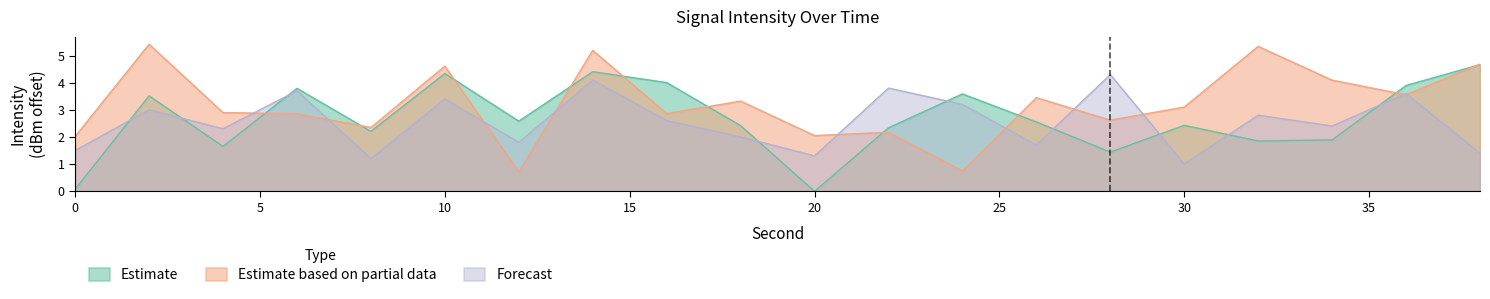

Reading right to left, transcribe all the data shown in this chart.

Estimate: 38=4.7	36=3.9	34=1.9	32=1.9	30=2.4	28=1.4	26=2.6	24=3.6	22=2.3	20=0.0	18=2.4	16=4.0	14=4.4	12=2.6	10=4.3	8=2.2	6=3.8	4=1.7	2=3.5	0=0.1
Estimate based on partial data: 38=4.7	36=3.6	34=4.1	32=5.3	30=3.1	28=2.6	26=3.5	24=0.8	22=2.2	20=2.1	18=3.3	16=2.9	14=5.2	12=0.7	10=4.6	8=2.4	6=2.9	4=2.9	2=5.4	0=2.0
Forecast: 38=1.4	36=3.6	34=2.4	32=2.8	30=1.0	28=4.3	26=1.7	24=3.2	22=3.8	20=1.3	18=2.0	16=2.6	14=4.1	12=1.8	10=3.4	8=1.2	6=3.7	4=2.3	2=3.0	0=1.5